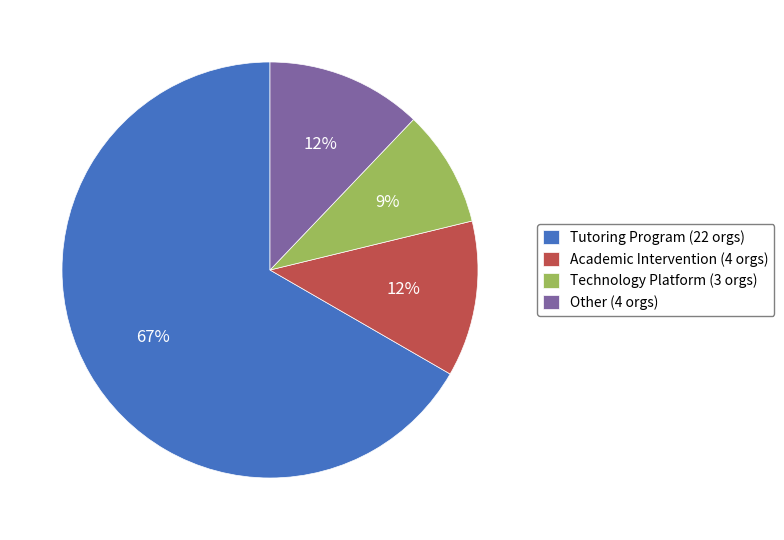

True or false: Tutoring Program accounts for 77% of the total.

False